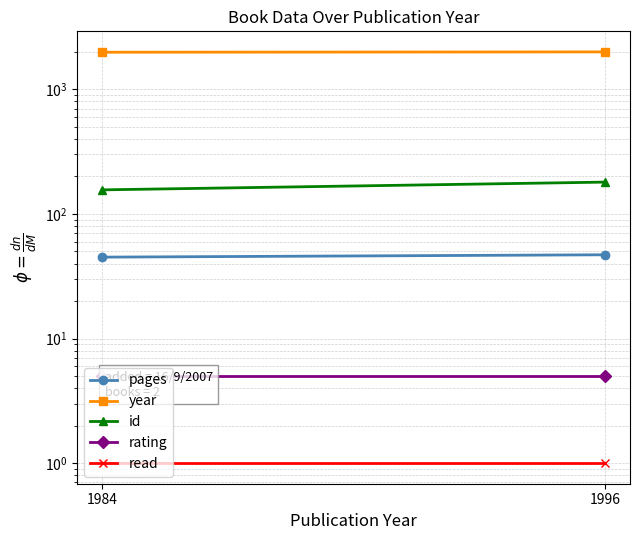

What is the sum of the pages values at 1996 and 1984?

92